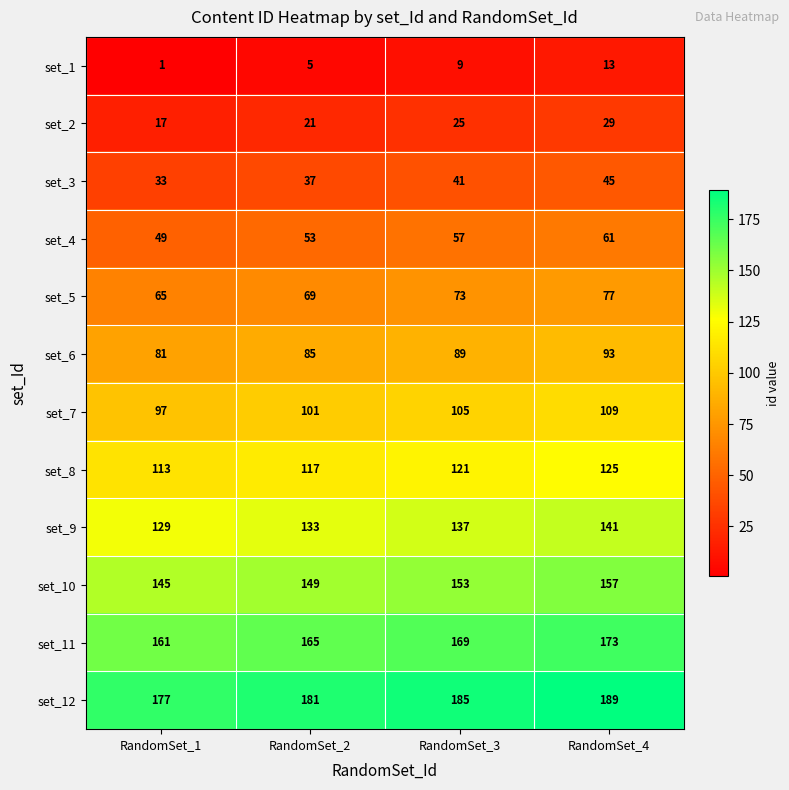

At how many categories does at least one series exceed 29?

4